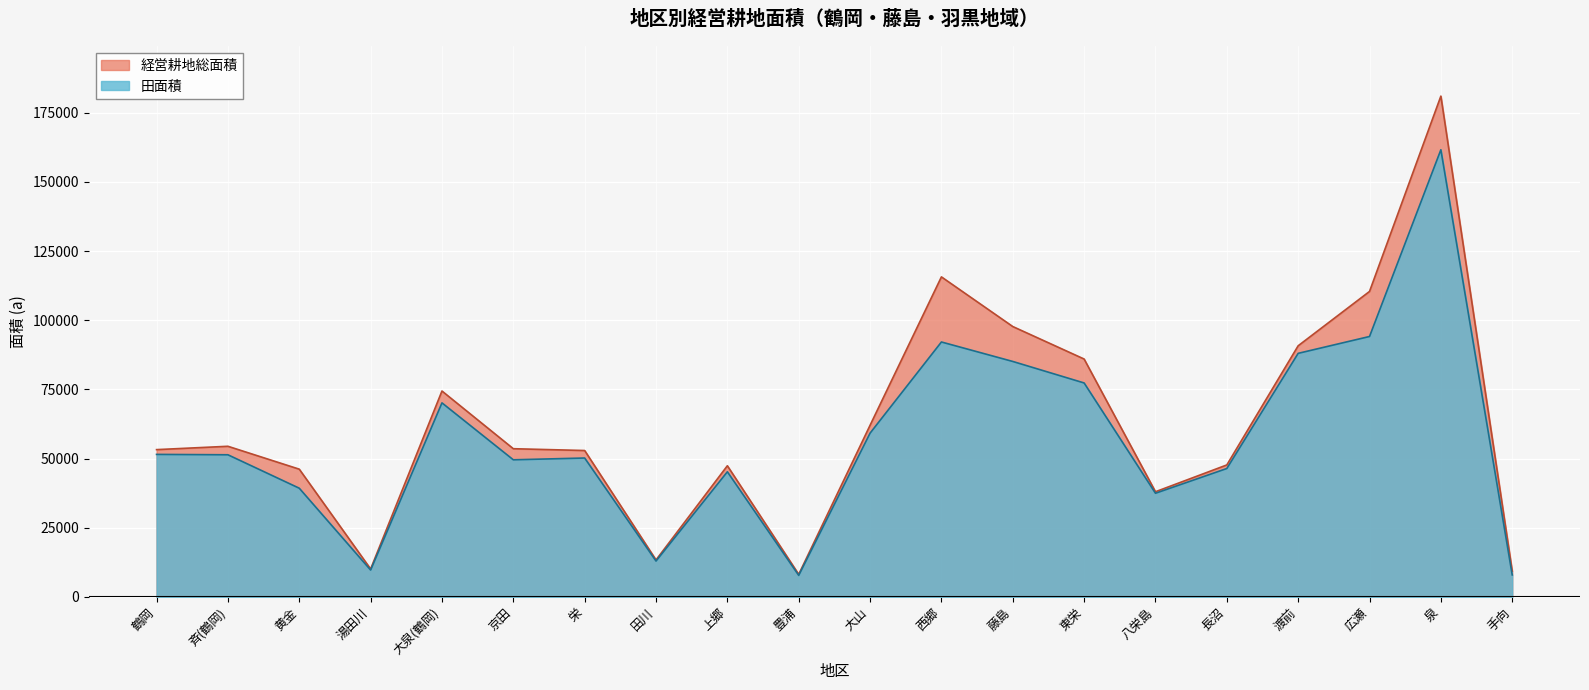

Rank the categories by 経営耕地総面積 value from highest to lowest.

泉, 西郷, 広瀬, 藤島, 渡前, 東栄, 大泉(鶴岡), 大山, 斉(鶴岡), 京田, 鶴岡, 栄, 長沼, 上郷, 黄金, 八栄島, 田川, 湯田川, 手向, 豊浦